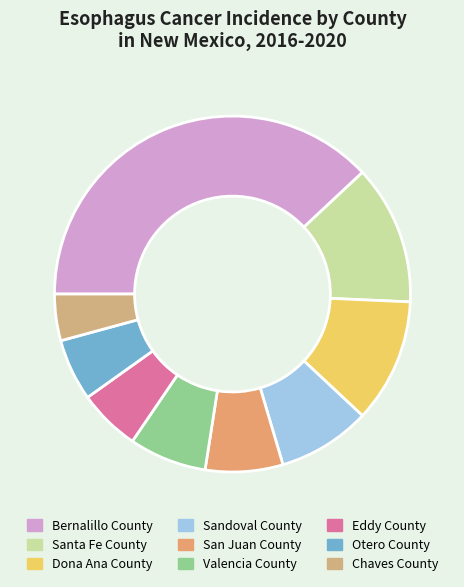

To the nearest percent, what is the difference between the San Juan County and Sandoval County slice percentages?

1%